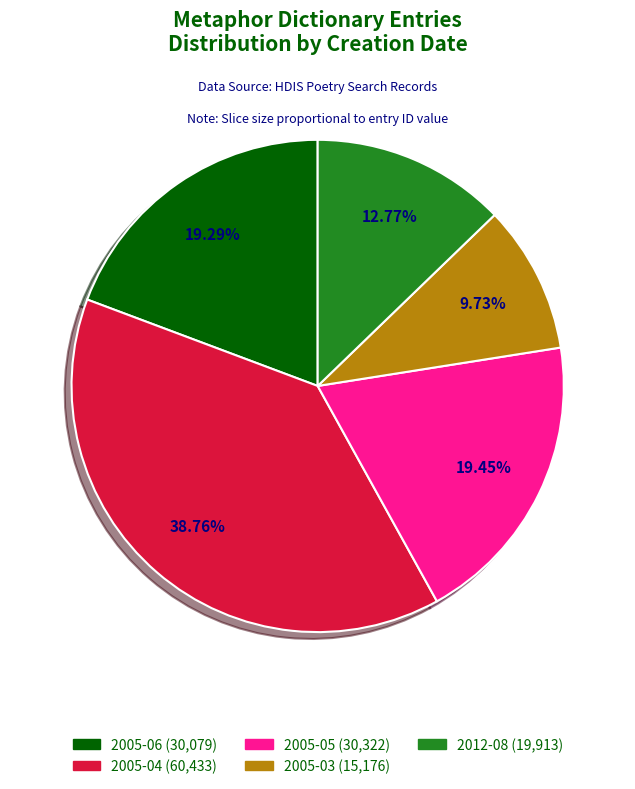

How many slices are in this pie chart?

5